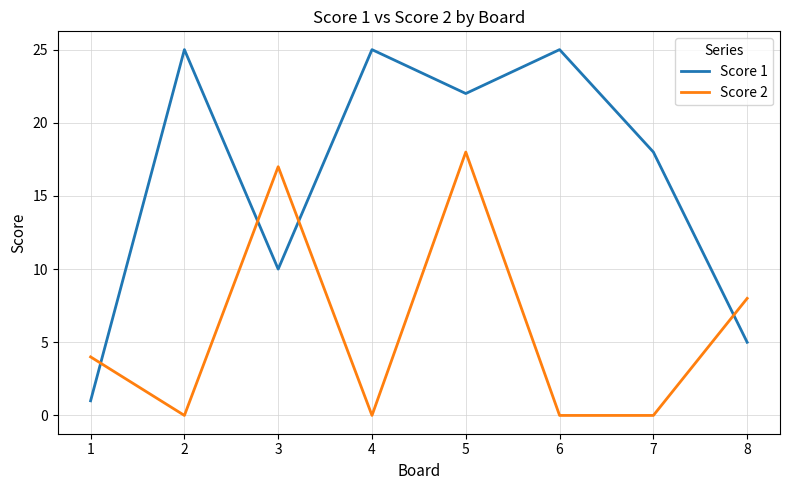

Reading right to left, list all the values displayed in this chart.

Score 1: 8=5	7=18	6=25	5=22	4=25	3=10	2=25	1=1
Score 2: 8=8	7=0	6=0	5=18	4=0	3=17	2=0	1=4